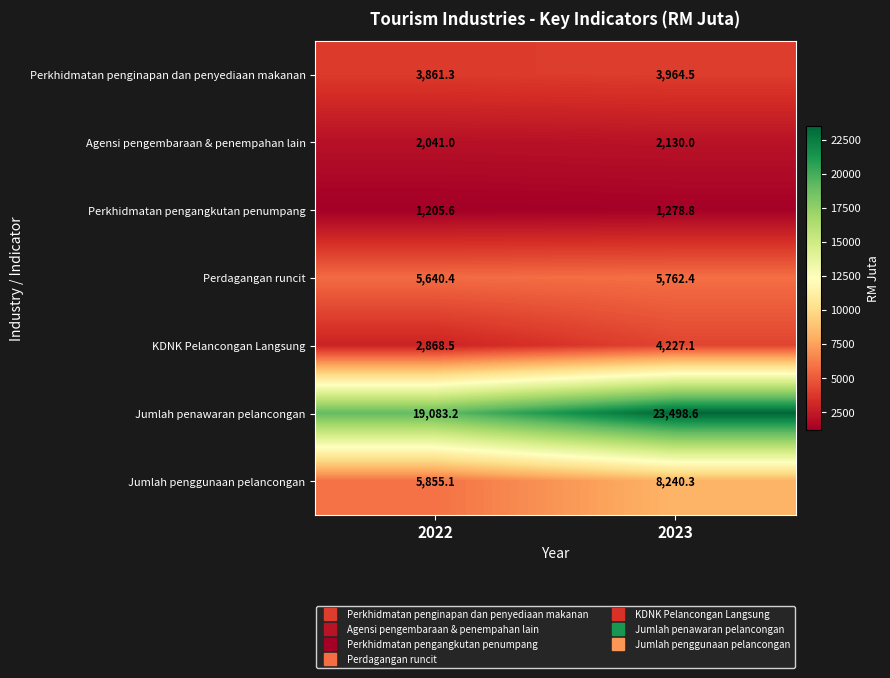

True or false: Perdagangan runcit has a value of 9228.9 at 2022.

False